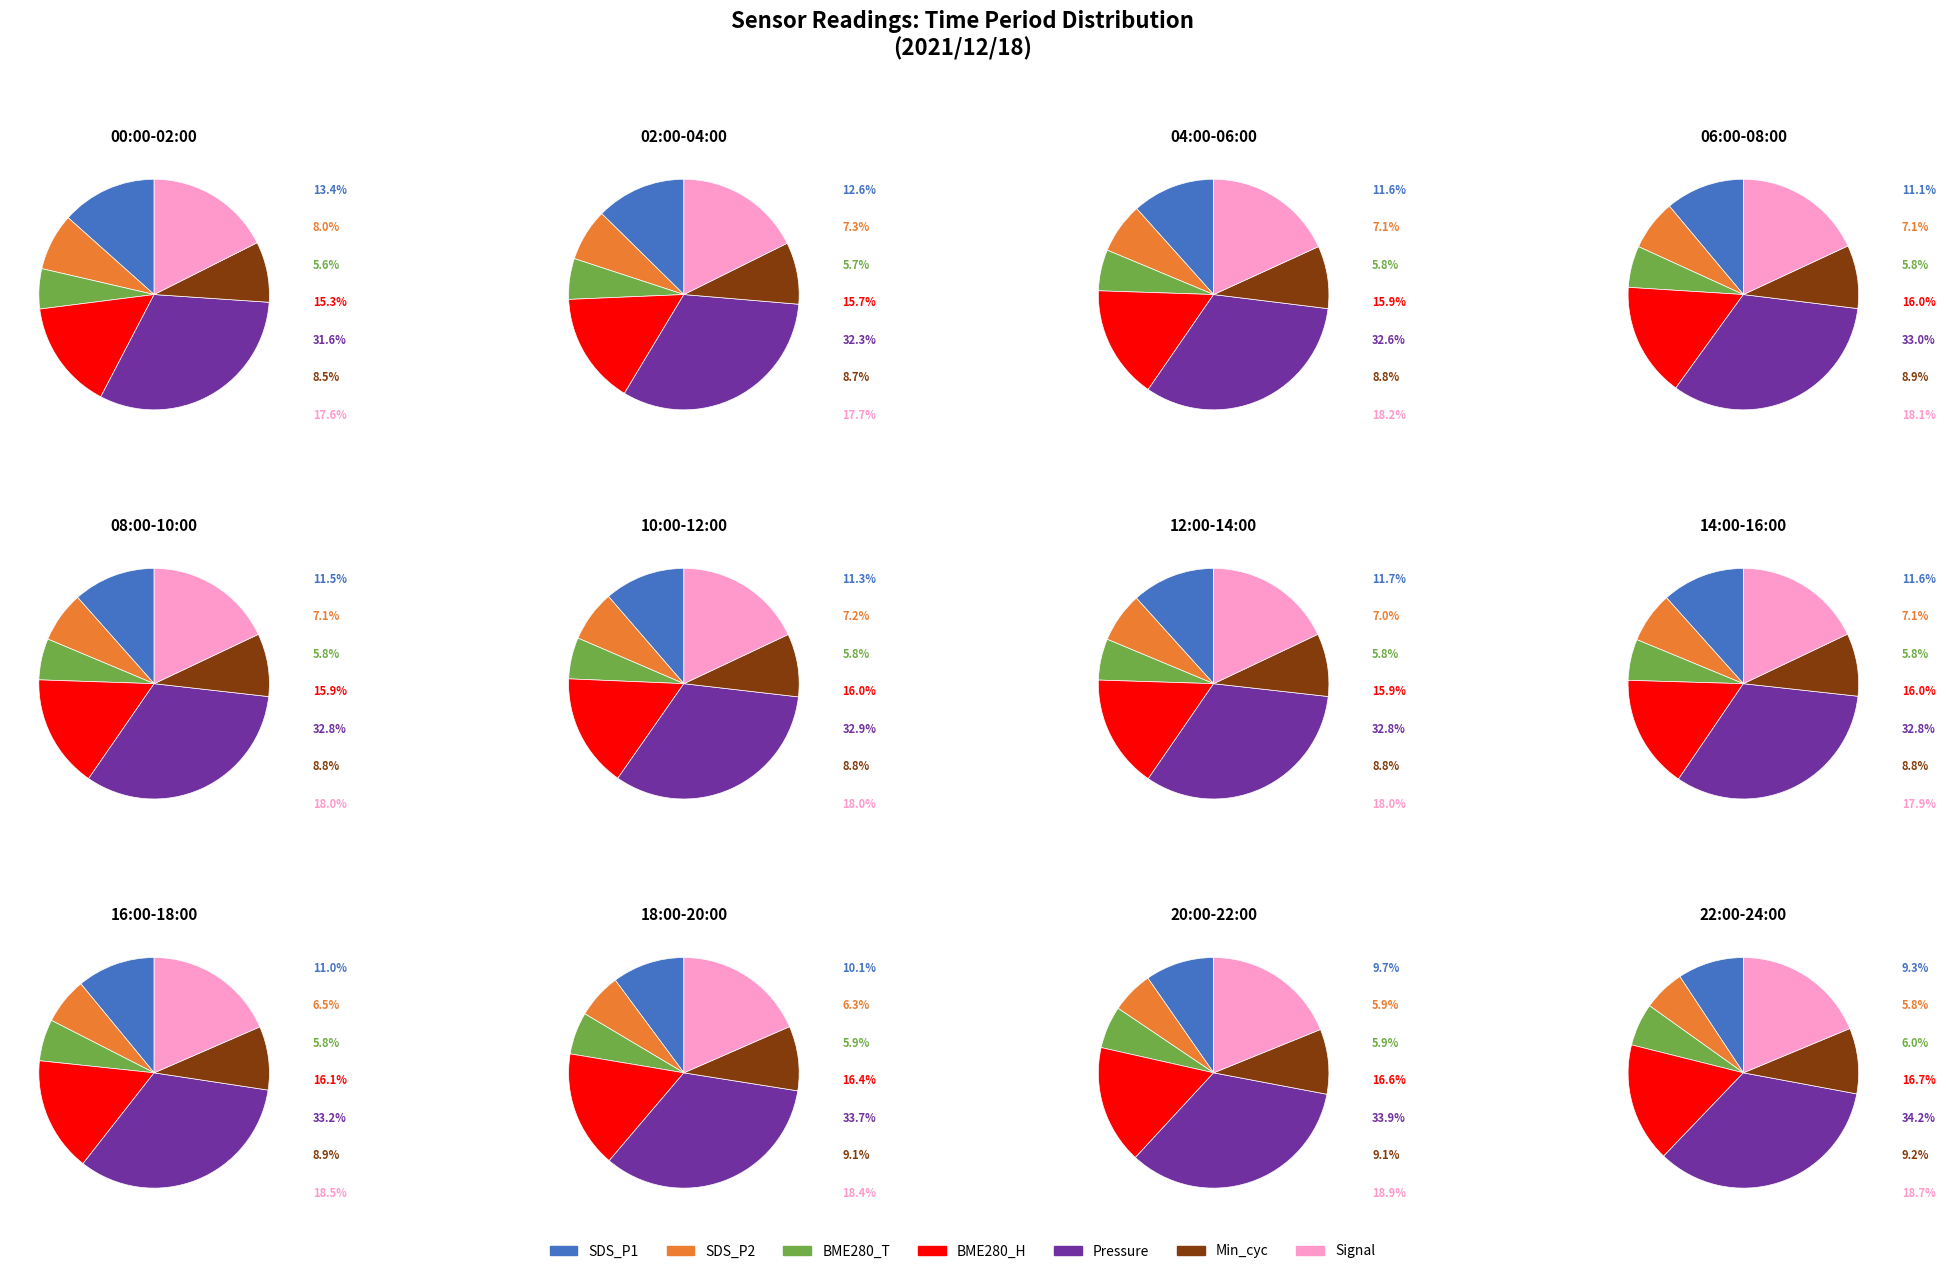

Which slice is the largest?

BME280_pressure